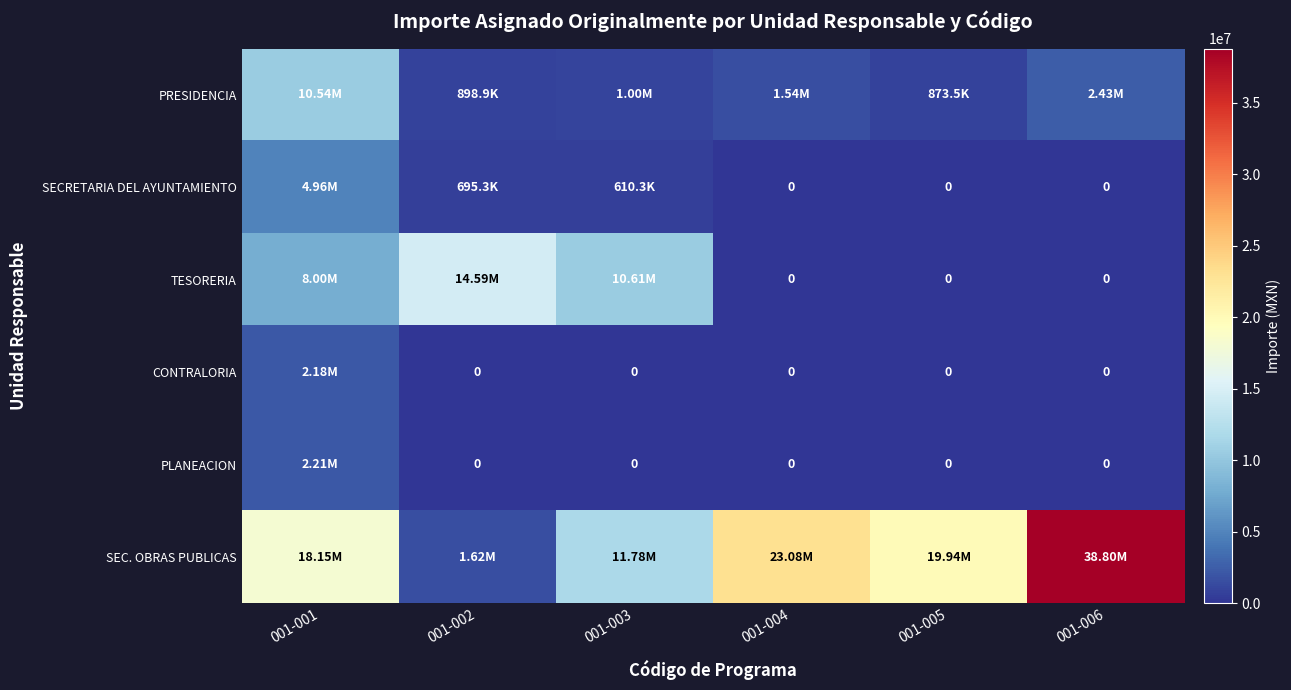

Which category has the lowest value across all series?

001-004